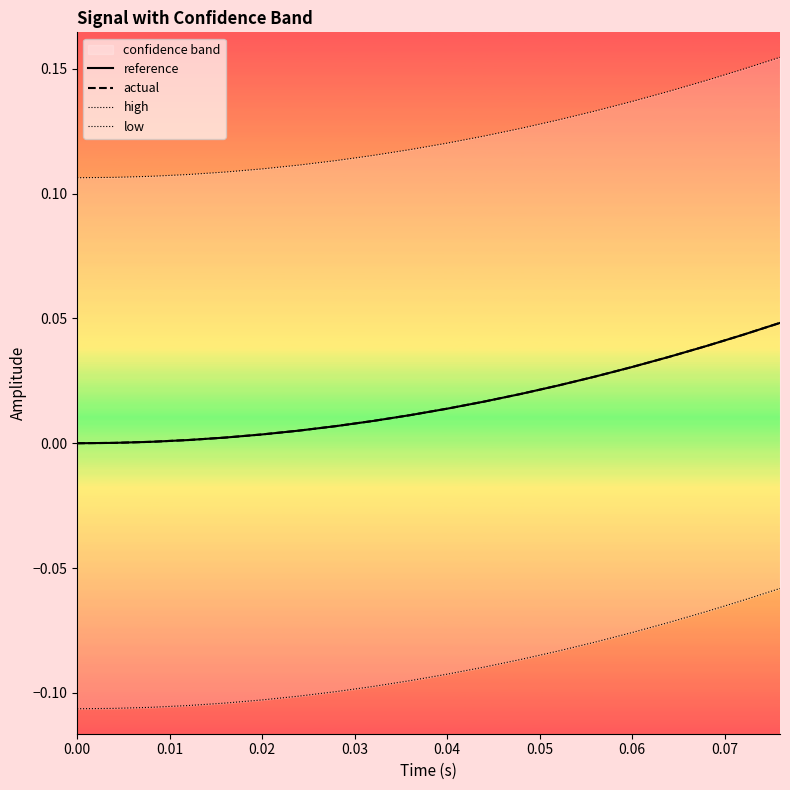

True or false: reference has a value of -0.0 at 0.00.

True